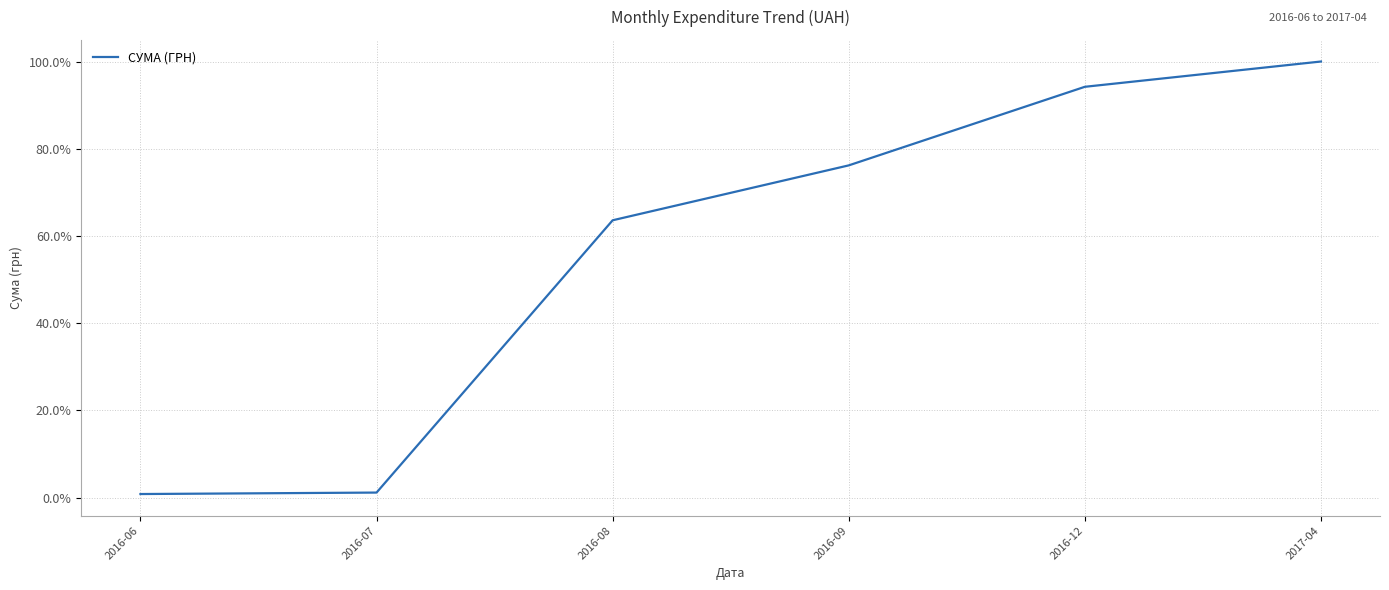

The value at 2017-04 is 148.6. True or false?

False